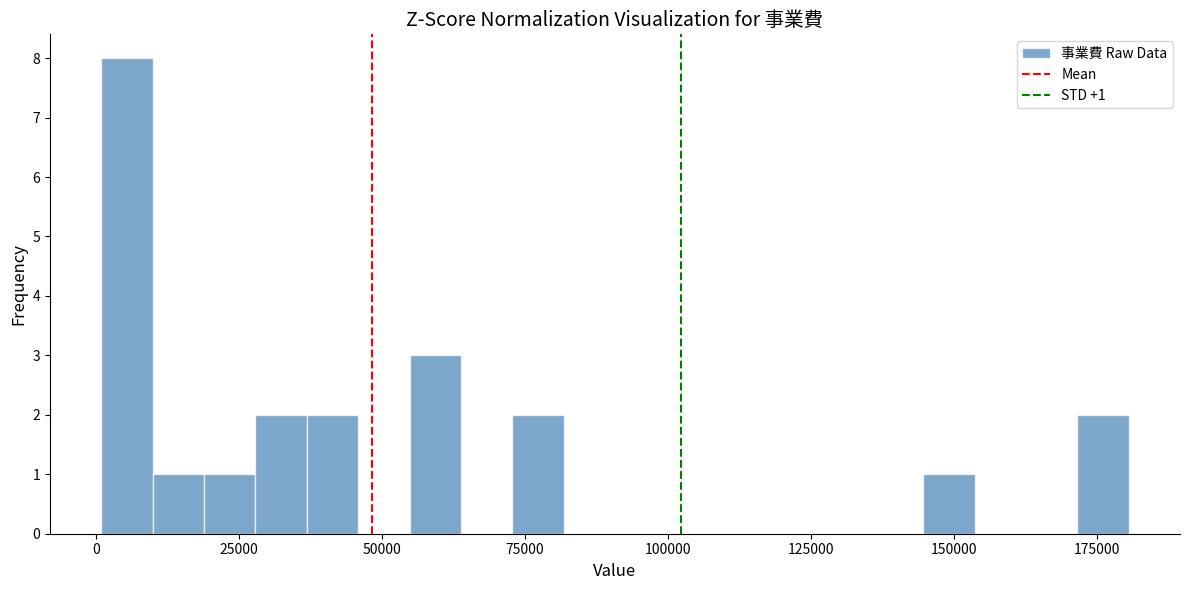

Read against the x-axis, roughly where is the centre of the tallest bar?

5000